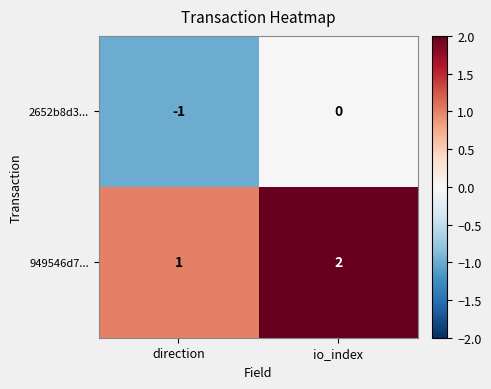

Reading left to right, transcribe all the data shown in this chart.

2652b8d3...: direction=-1	io_index=0
949546d7...: direction=1	io_index=2